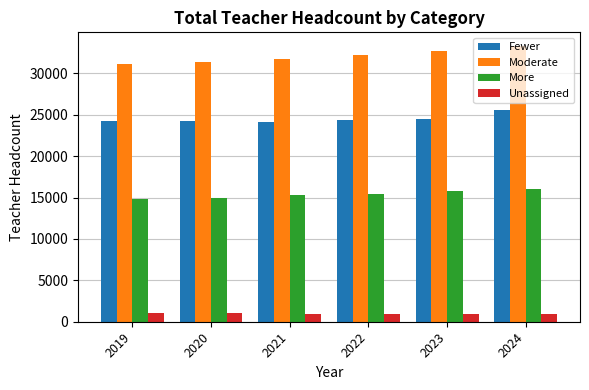

Rank the series at 2021 from lowest to highest value.

Unassigned, More, Fewer, Moderate